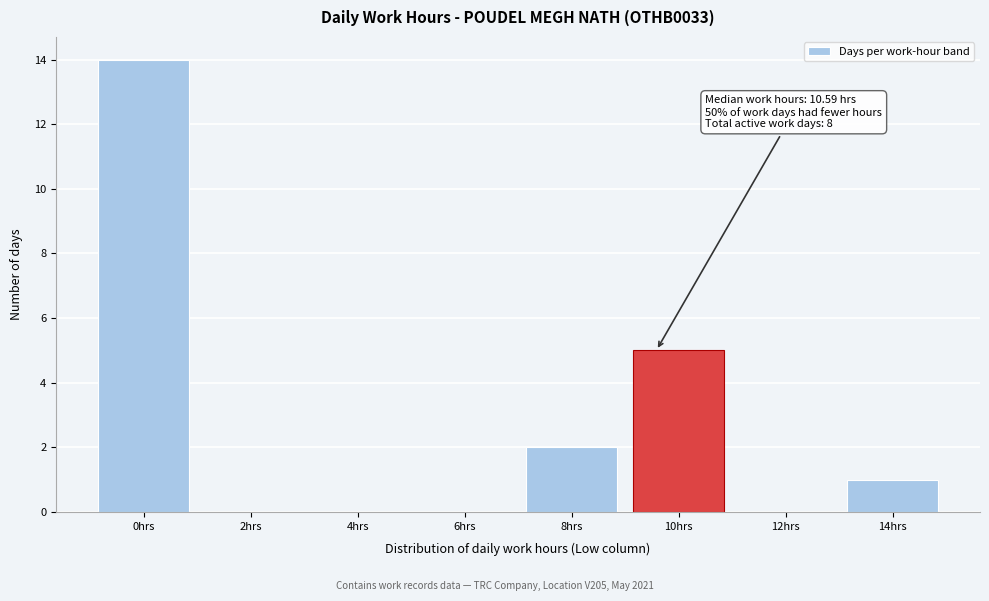

Reading right to left, list all the values displayed in this chart.

14hrs=1	12hrs=0	10hrs=5	8hrs=2	6hrs=0	4hrs=0	2hrs=0	0hrs=14